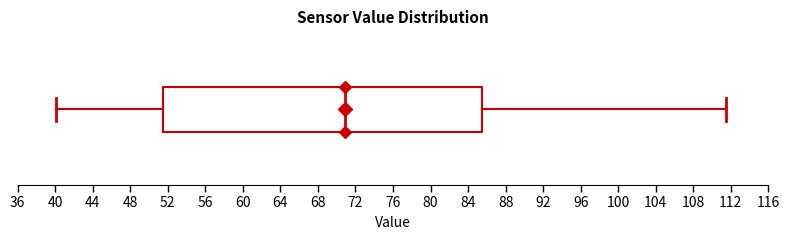

Where does the right whisker of the box end on the x-axis? The values are not printed on the chart, so give them approximately, as read against the axis.

111.5